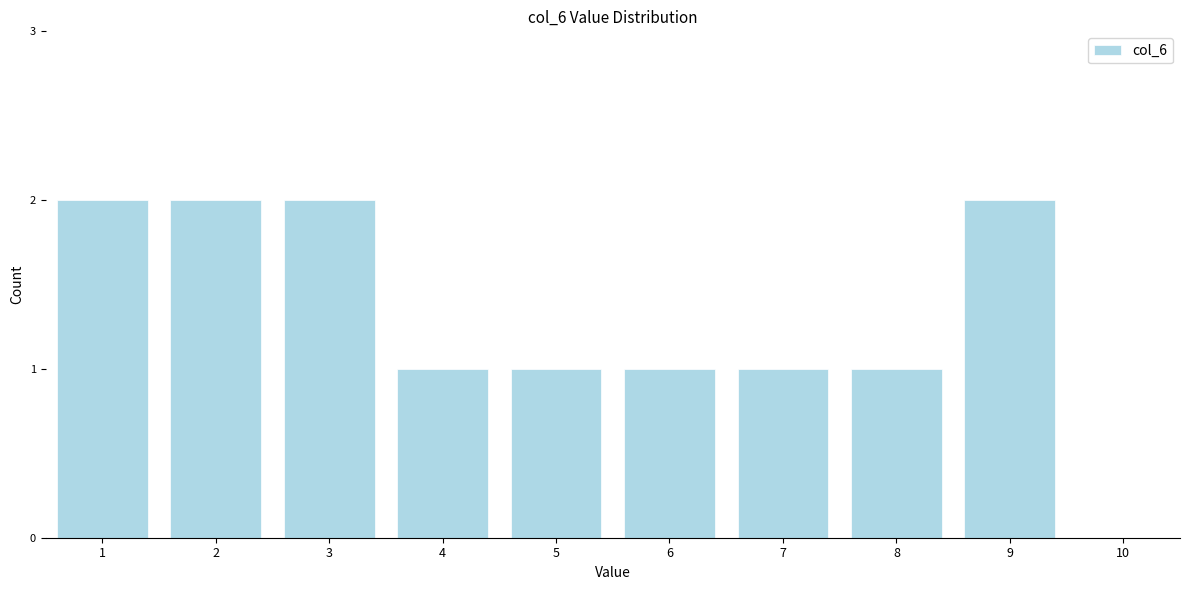

Reading left to right, what are all the values shown in this chart?

1=2	2=2	3=2	4=1	5=1	6=1	7=1	8=1	9=2	10=0